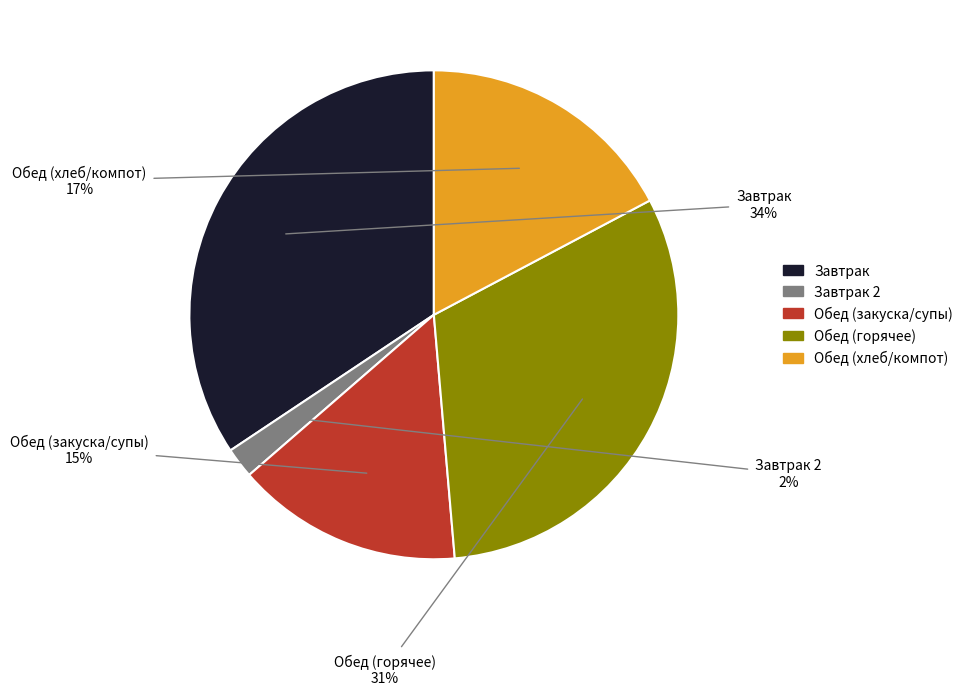

Does any single category account for the majority?

No